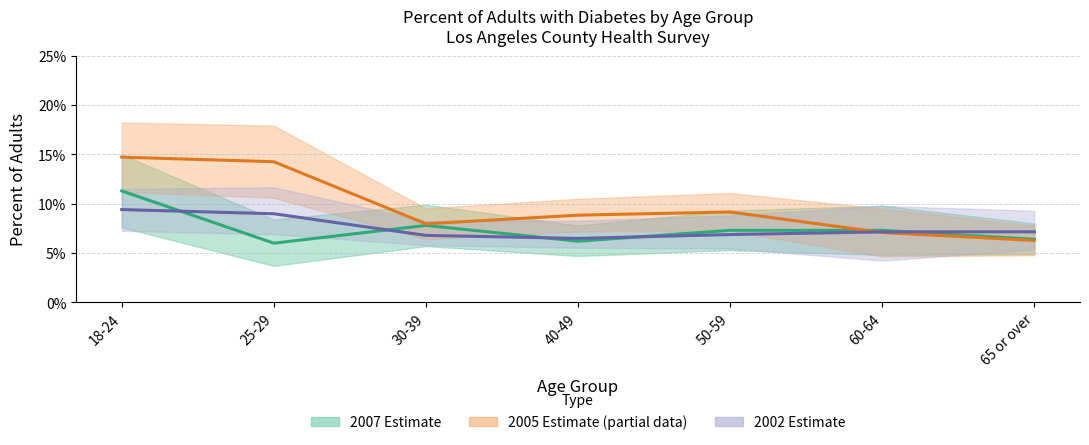

What is the sum of the 2005 Estimate values at 18-24 and 25-29?

0.3